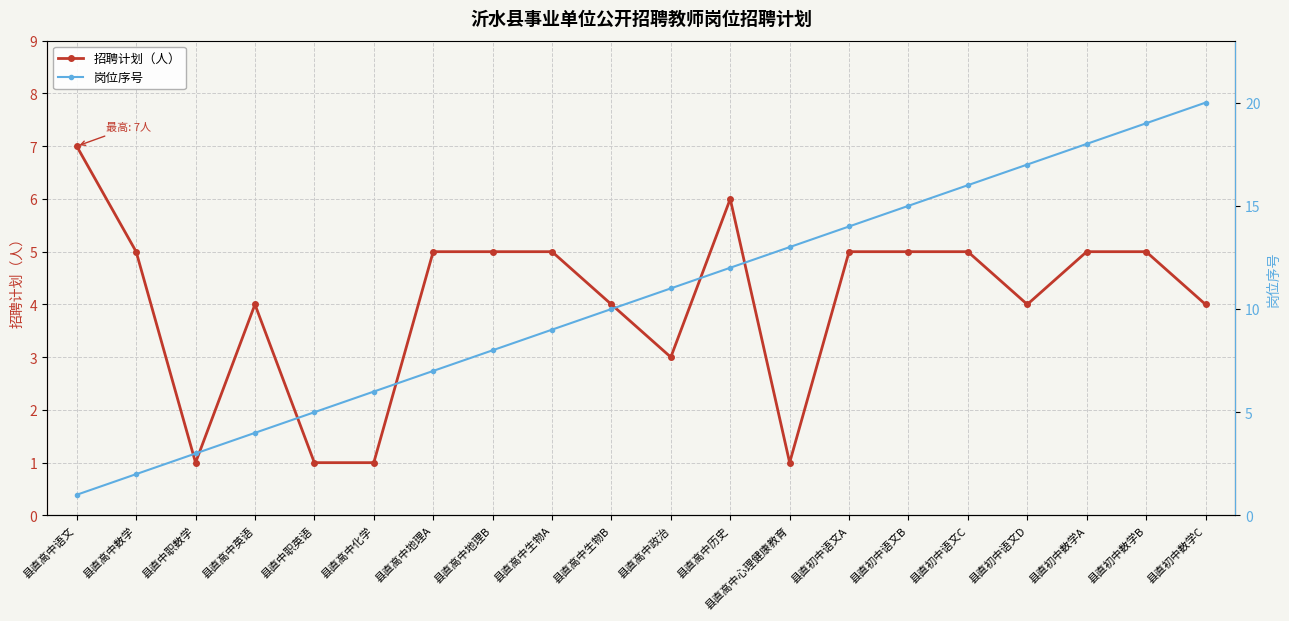

Which label corresponds to the smallest value in the chart?

县直中职数学